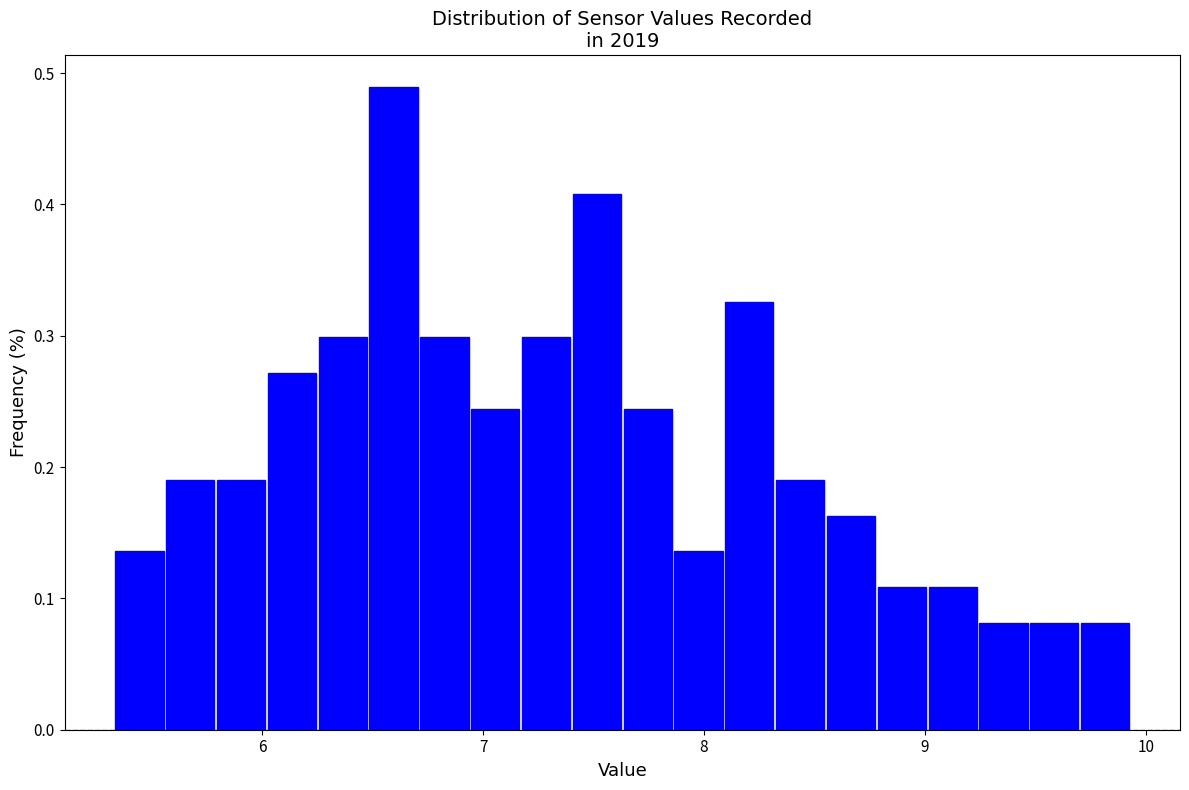

Read against the x-axis, roughly where is the centre of the tallest bar?

6.6